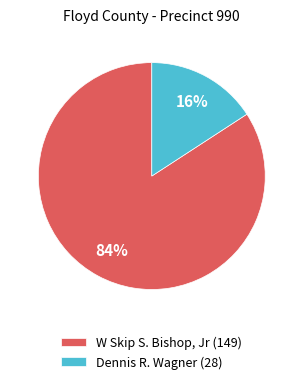

The Dennis R. Wagner slice represents 5% of the pie. True or false?

False